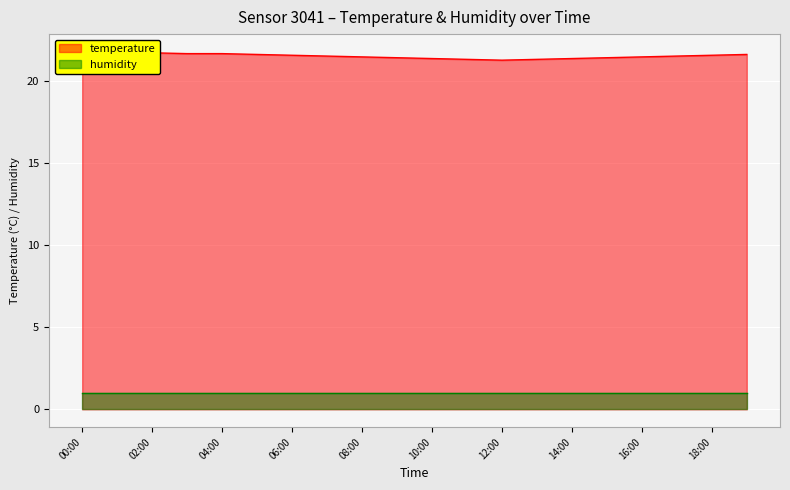

What is the change in value from 03:00 to 11:00?

-0.3